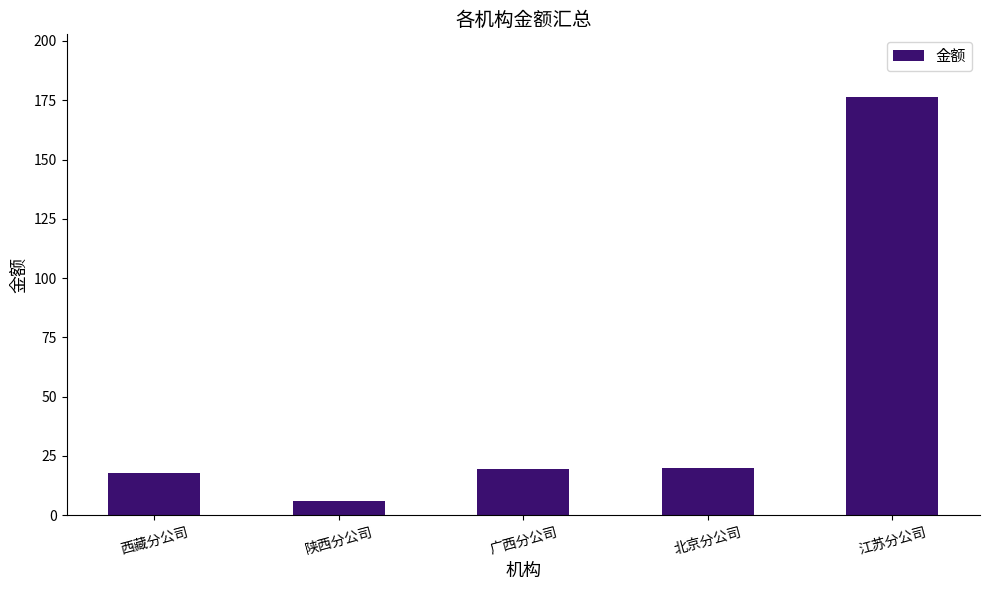

What is the label of the 4th bar from the right?

陕西分公司